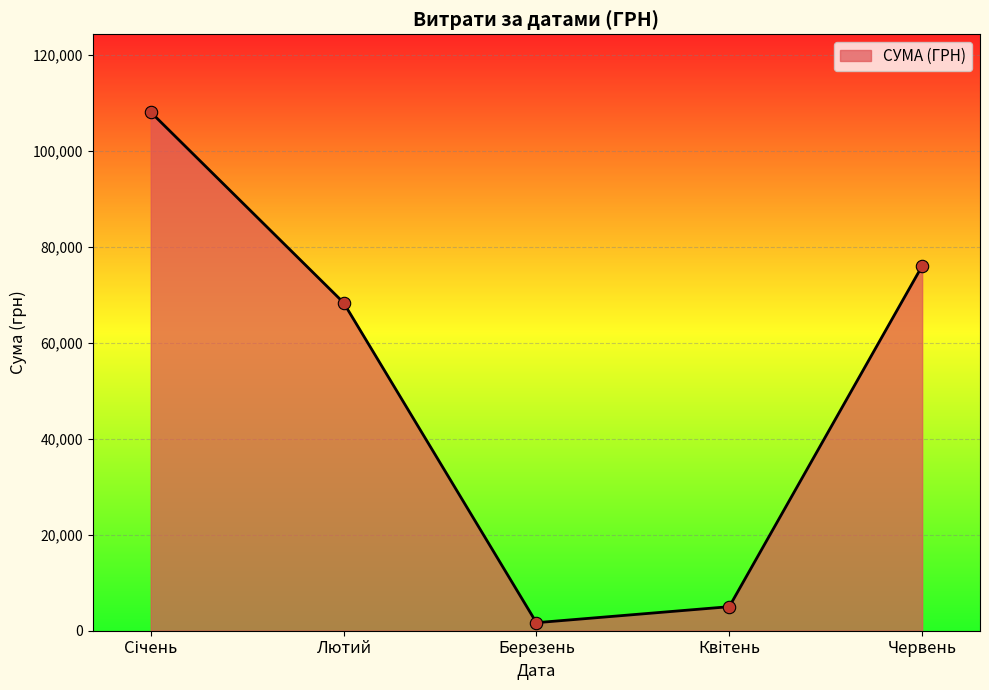

Approximately how many times larger is the value at Лютий compared to Червень?

0.9